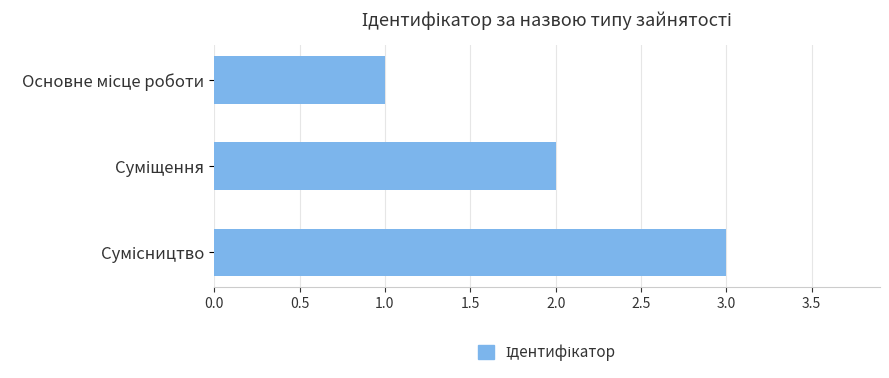

What is the sum of all values?

6